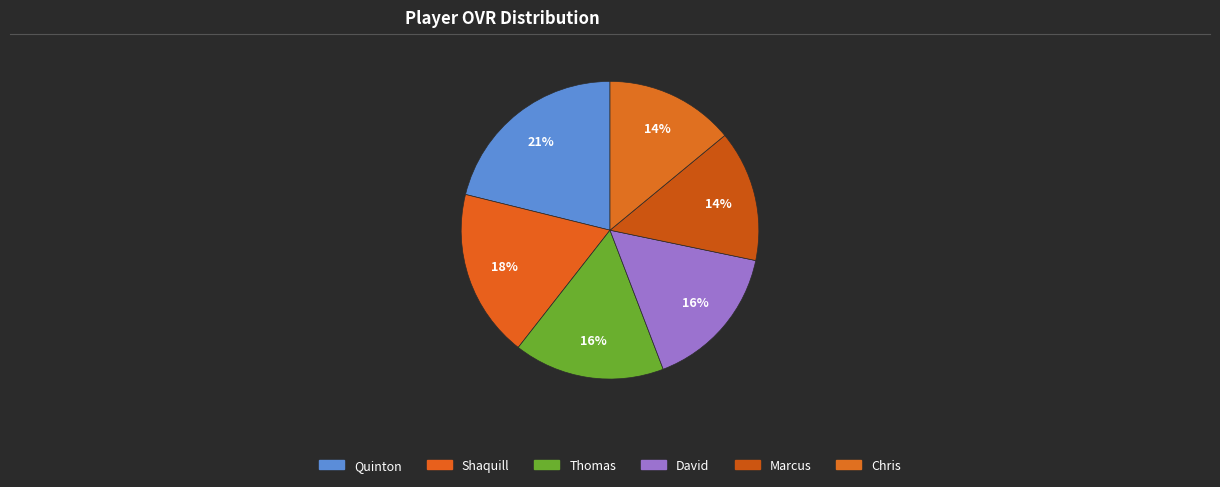

Which slice is the smallest?

Chris